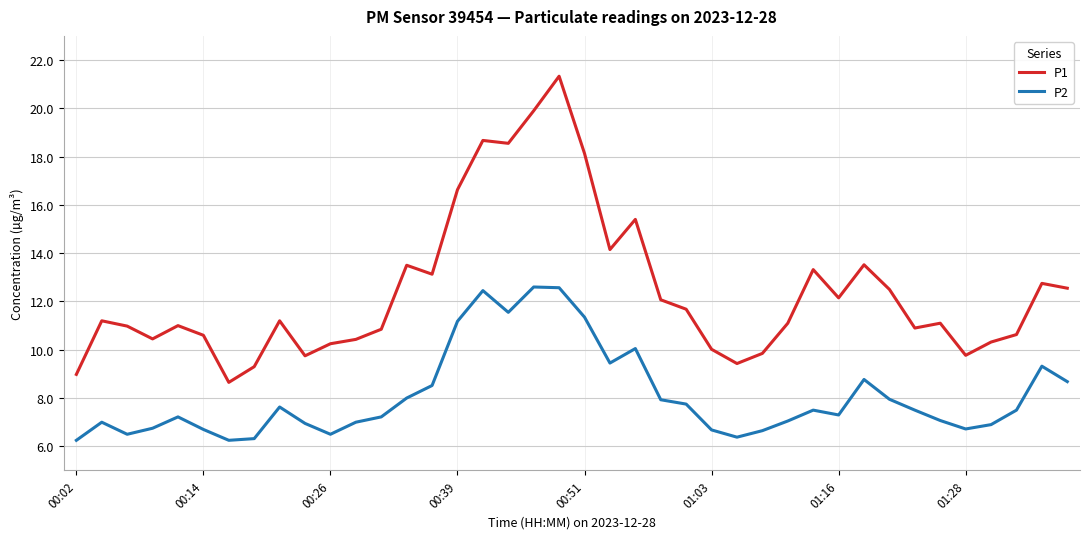

What is the lowest value of the P1 series?

8.7